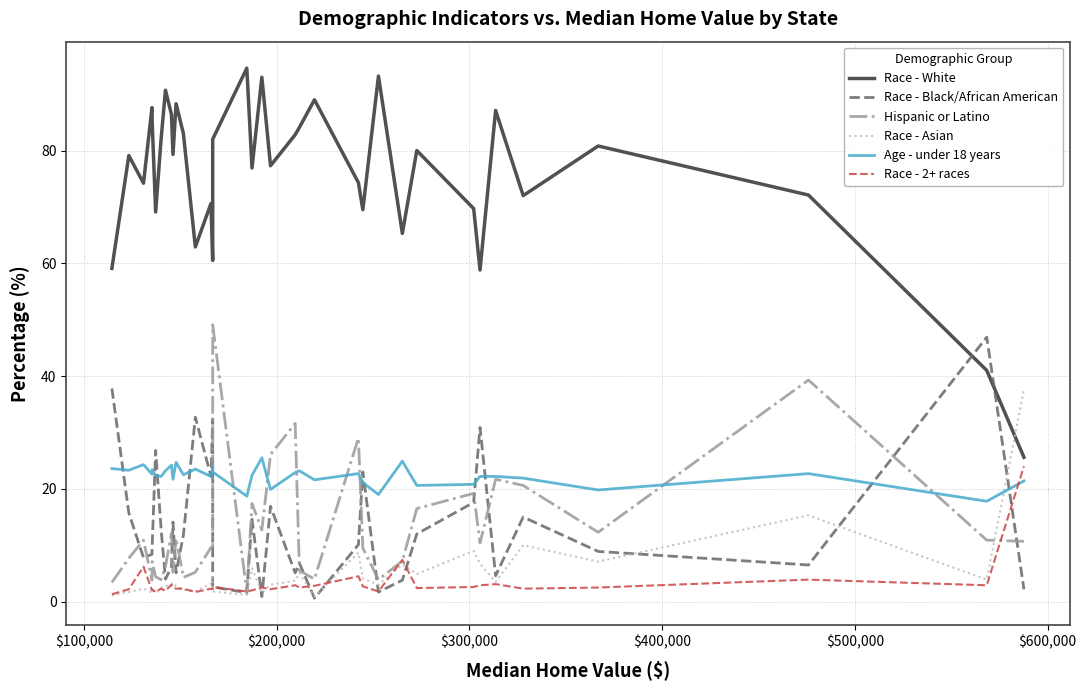

True or false: Race - White and Age - under 18 years cross at least once.

False